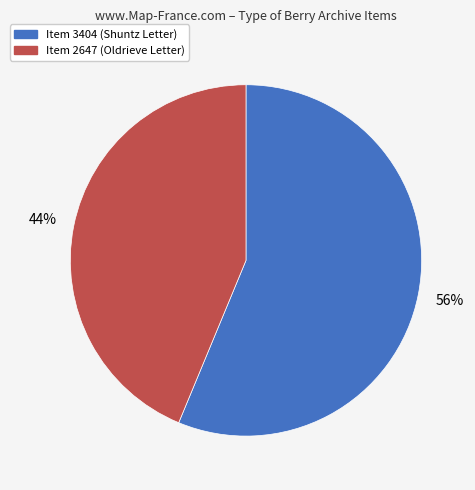

What percentage is the Item 2647 (Oldrieve Letter) slice, to the nearest percent?

44%